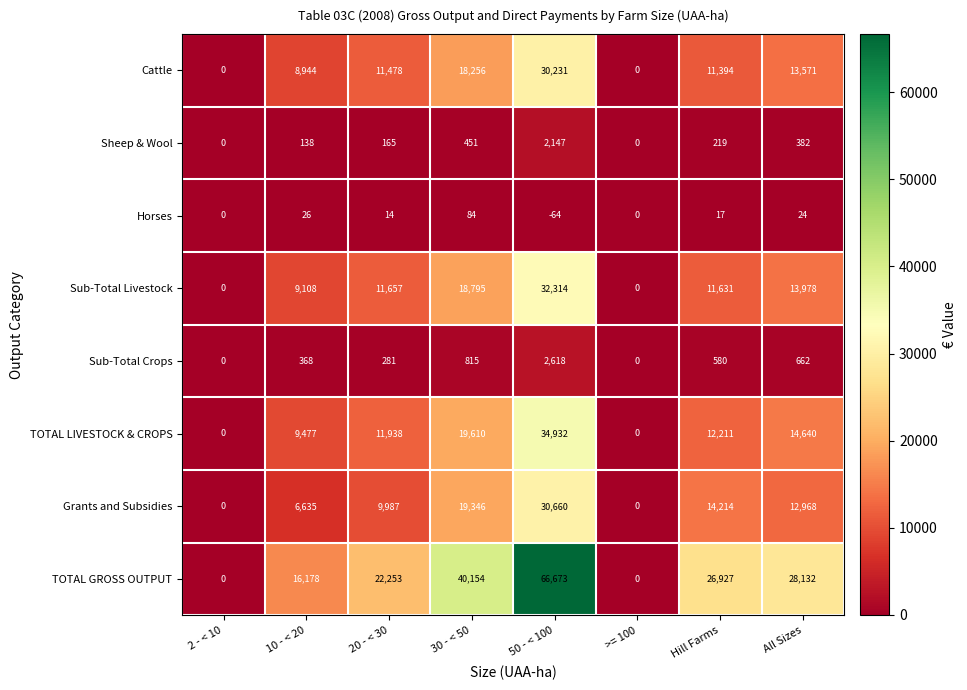

True or false: Horses has a value of 24 at All Sizes.

True